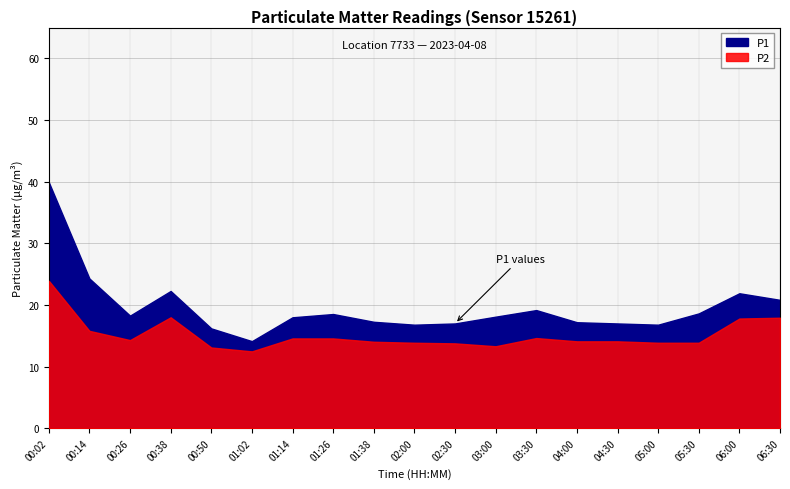

Where is P1 nearest to the value 27?

00:14